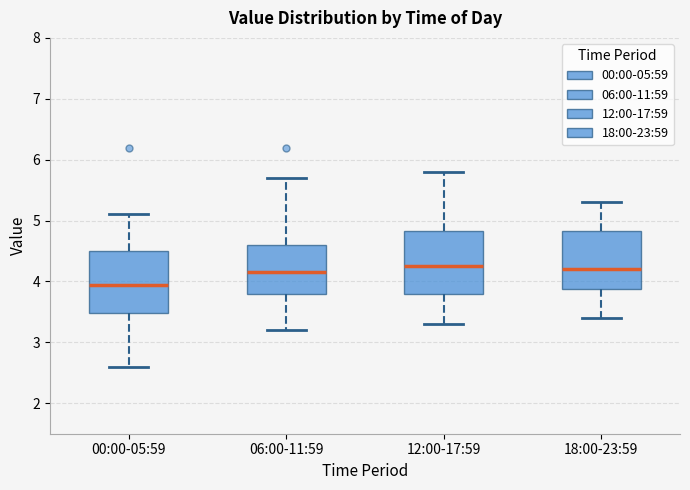

Reading left to right, transcribe this box plot: for each box, give where its median line is, the range the box spans, and where its two whiskers end, as read against the y-axis. The values are not printed on the chart, so give them approximately, as read against the axis.

00:00-05:59: median 4.0, box 3.5 to 4.5, whiskers 2.6 to 5.1
06:00-11:59: median 4.2, box 3.8 to 4.6, whiskers 3.2 to 5.7
12:00-17:59: median 4.3, box 3.8 to 4.8, whiskers 3.3 to 5.8
18:00-23:59: median 4.2, box 3.9 to 4.8, whiskers 3.4 to 5.3